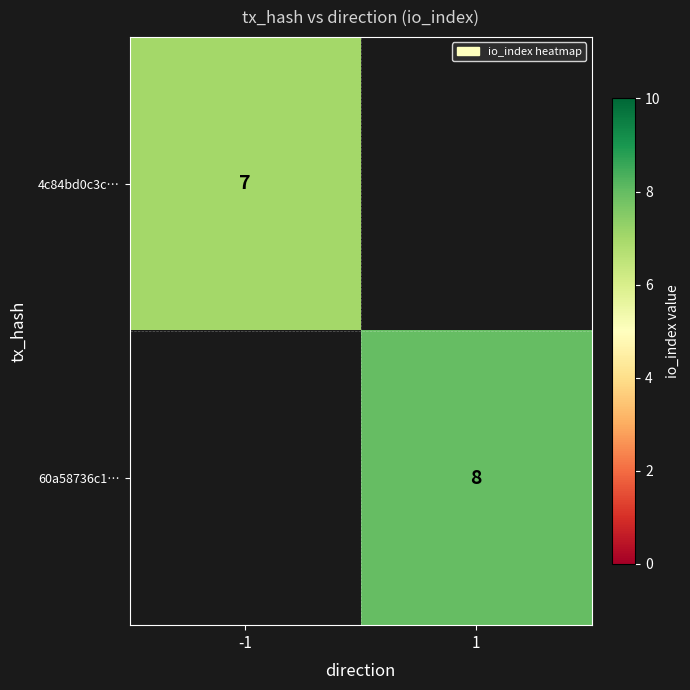

Is it true that 60a58736c1… equals 8 at 1?

True